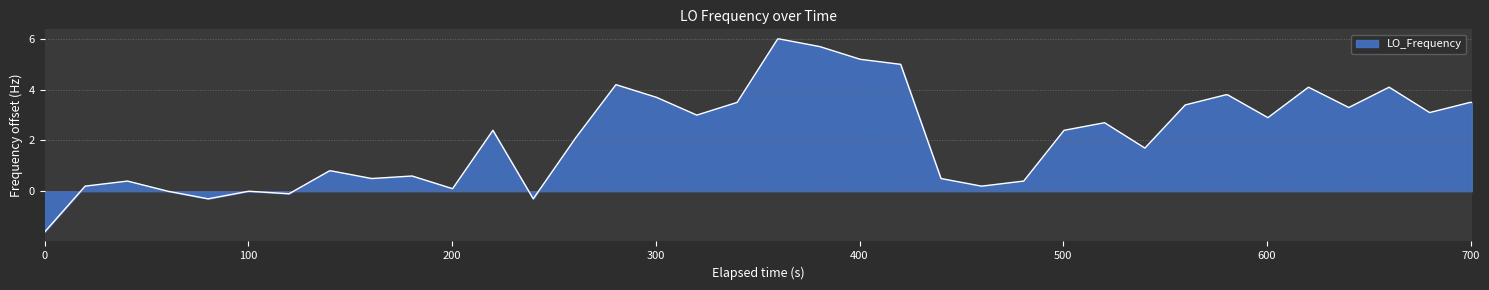

What is the minimum value shown in the chart?

-1.6